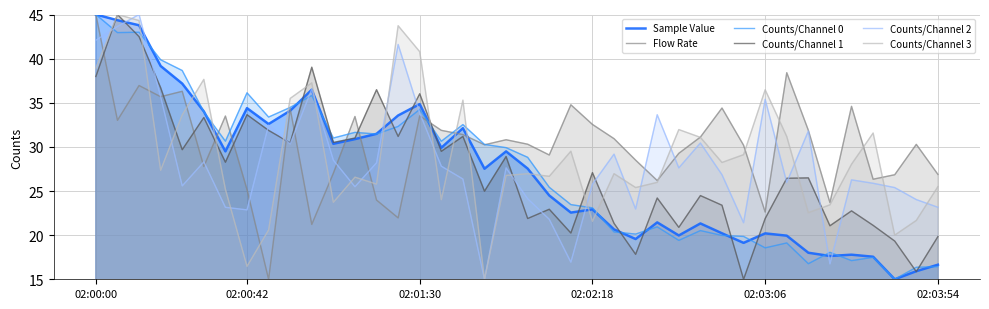

How many times do Flow Rate and Counts/Channel 1 cross each other?

10